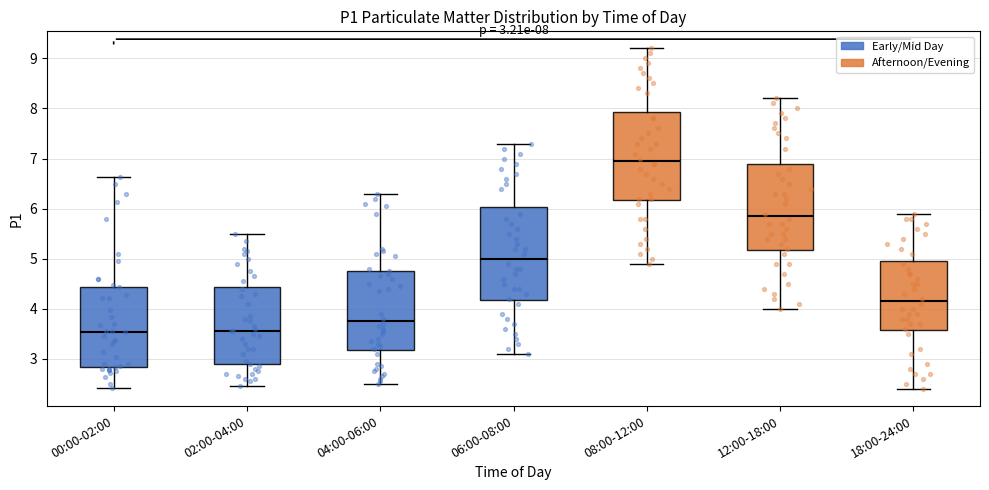

Which box is the tallest, from its lower edge to its upper edge?

06:00-08:00